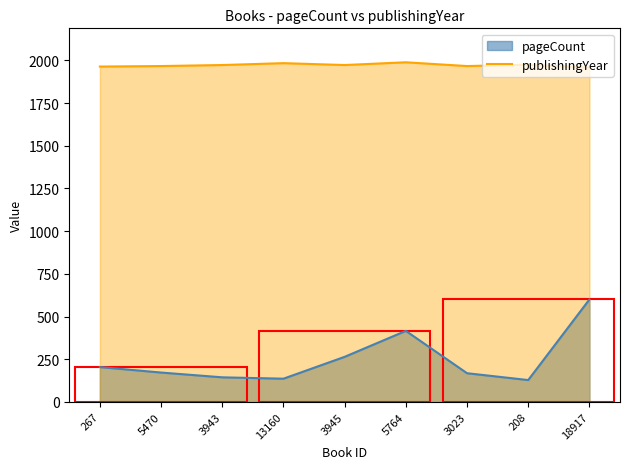

Reading left to right, extract all data points from this chart.

267=1964	5470=1967	3943=1973	13160=1984	3945=1973	5764=1989	3023=1967	208=1975	18917=1958